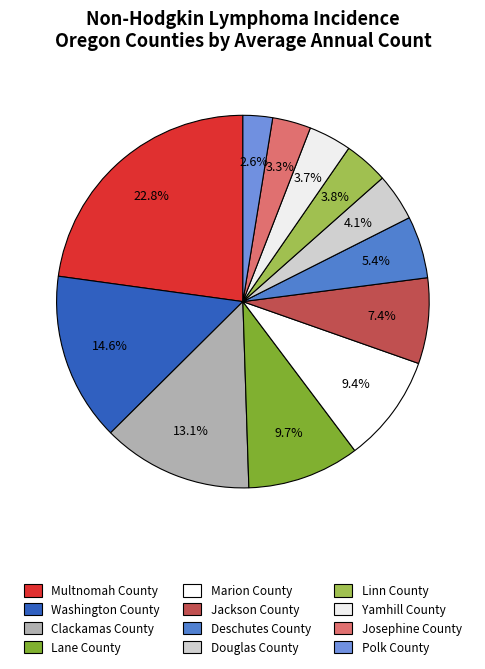

Count the number of slices in the pie.

12